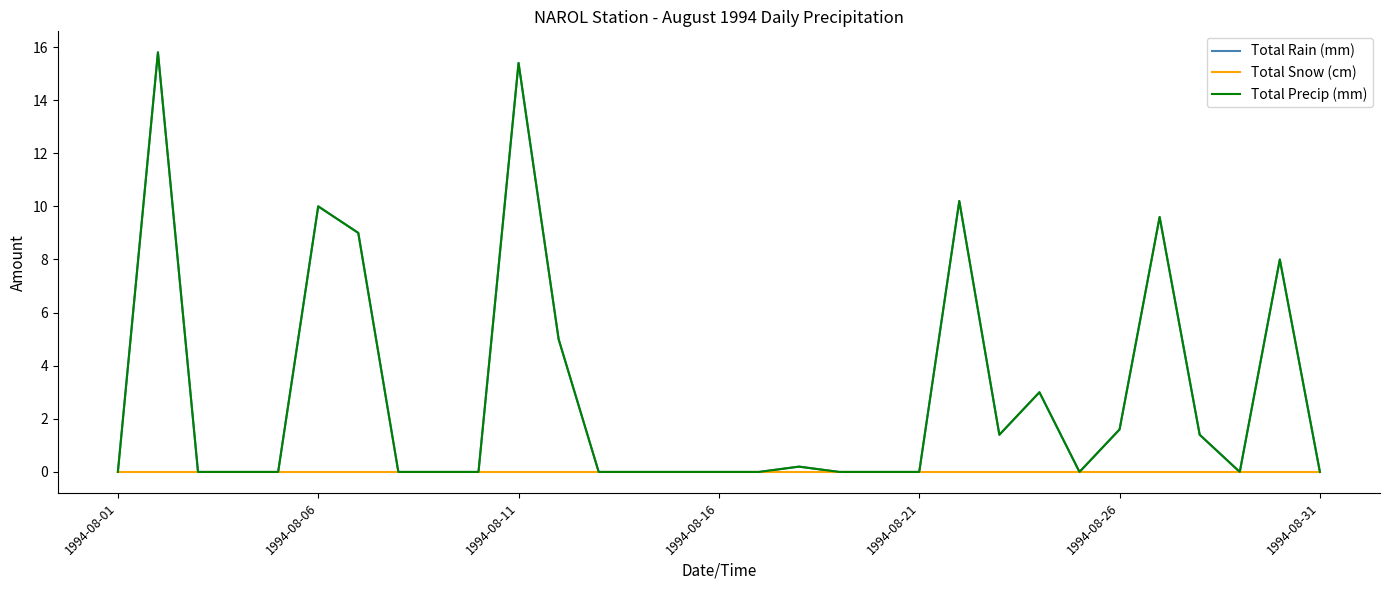

What is the greatest value displayed?

15.8